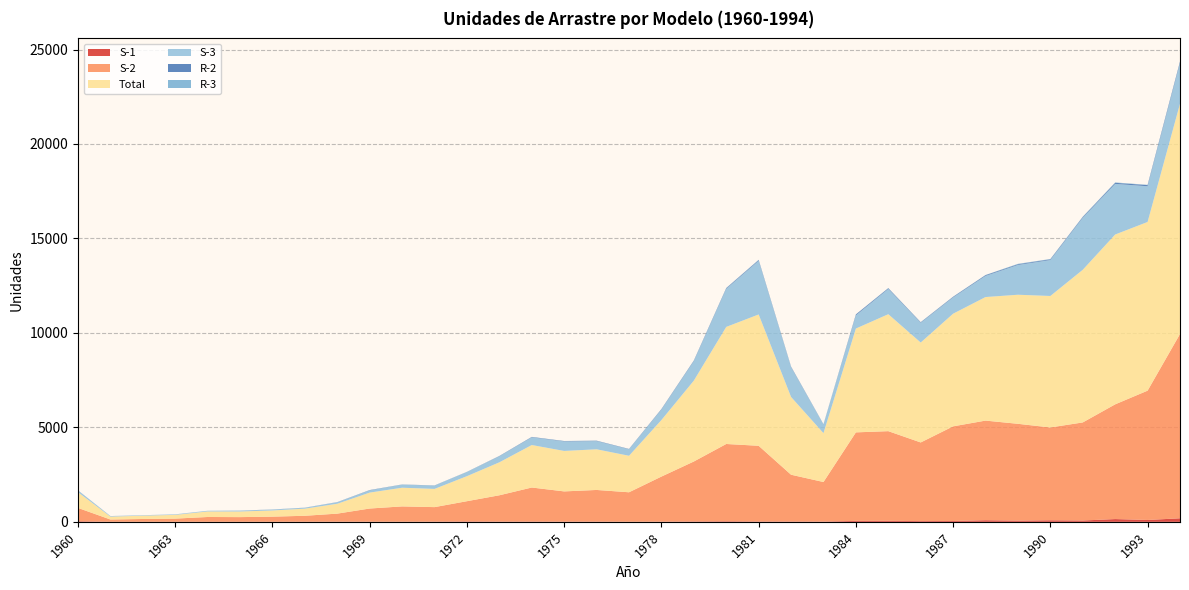

Reading left to right, transcribe all the data shown in this chart.

S-1: 1960=30	1961=3	1962=2	1963=3	1964=1	1965=2	1966=3	1967=4	1968=8	1969=7	1970=7	1971=11	1972=21	1973=13	1974=15	1975=12	1976=13	1977=5	1978=11	1979=19	1980=29	1981=18	1982=17	1983=15	1984=49	1985=52	1986=39	1987=44	1988=85	1989=63	1990=82	1991=69	1992=146	1993=98	1994=187
S-2: 1960=705	1961=119	1962=148	1963=167	1964=255	1965=247	1966=271	1967=316	1968=426	1969=697	1970=809	1971=767	1972=1071	1973=1392	1974=1801	1975=1598	1976=1674	1977=1559	1978=2384	1979=3174	1980=4091	1981=4007	1982=2476	1983=2092	1984=4686	1985=4747	1986=4162	1987=5010	1988=5273	1989=5125	1990=4913	1991=5192	1992=6073	1993=6845	1994=9755
Total: 1960=832	1961=153	1962=175	1963=198	1964=293	1965=298	1966=328	1967=376	1968=523	1969=843	1970=989	1971=964	1972=1325	1973=1745	1974=2249	1975=2142	1976=2152	1977=1932	1978=2993	1979=4281	1980=6197	1981=6951	1982=4116	1983=2587	1984=5496	1985=6191	1986=5289	1987=5963	1988=6540	1989=6832	1990=6959	1991=8080	1992=8989	1993=8929	1994=12189
S-3: 1960=86	1961=27	1962=24	1963=25	1964=36	1965=44	1966=46	1967=49	1968=80	1969=119	1970=167	1971=174	1972=223	1973=316	1974=406	1975=504	1976=433	1977=345	1978=552	1979=1025	1980=2015	1981=2841	1982=1576	1983=456	1984=698	1985=1338	1986=1044	1987=863	1988=1119	1989=1576	1990=1904	1991=2753	1992=2679	1993=1891	1994=2147
R-2: 1960=10	1961=3	1962=1	1963=3	1964=0	1965=5	1966=5	1967=5	1968=8	1969=15	1970=6	1971=9	1972=6	1973=15	1974=20	1975=18	1976=19	1977=16	1978=25	1979=29	1980=35	1981=40	1982=25	1983=13	1984=49	1985=37	1986=27	1987=31	1988=40	1989=40	1990=39	1991=41	1992=58	1993=60	1994=76
R-3: 1960=0	1961=0	1962=0	1963=0	1964=1	1965=0	1966=1	1967=0	1968=0	1969=2	1970=0	1971=2	1972=1	1973=7	1974=6	1975=5	1976=7	1977=1	1978=6	1979=14	1980=13	1981=14	1982=9	1983=4	1984=3	1985=10	1986=9	1987=8	1988=9	1989=20	1990=15	1991=16	1992=20	1993=15	1994=16